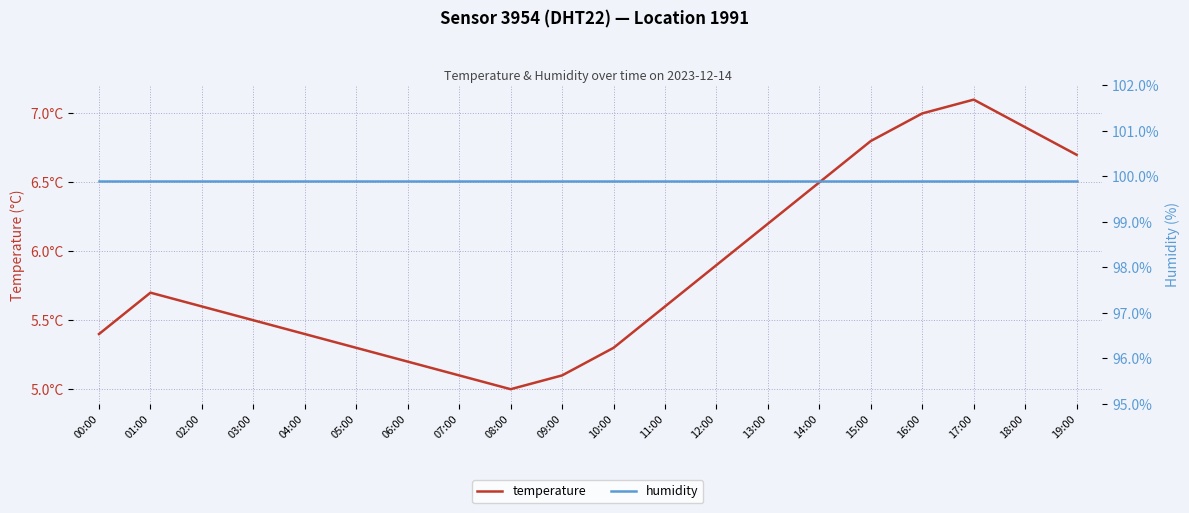

Rank the series at 10:00 from lowest to highest value.

temperature, humidity